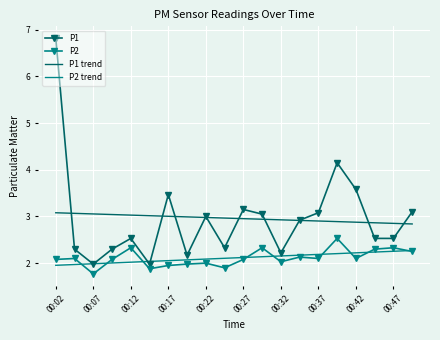

Rank the series by their maximum value, from lowest to highest.

P2 trend, P2, P1 trend, P1